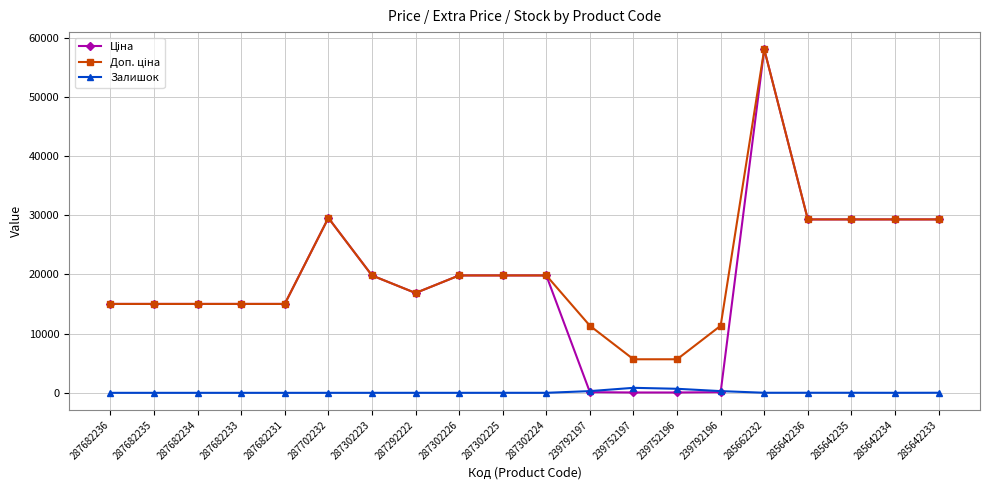

At which category is the sum across all series the highest?

285662232